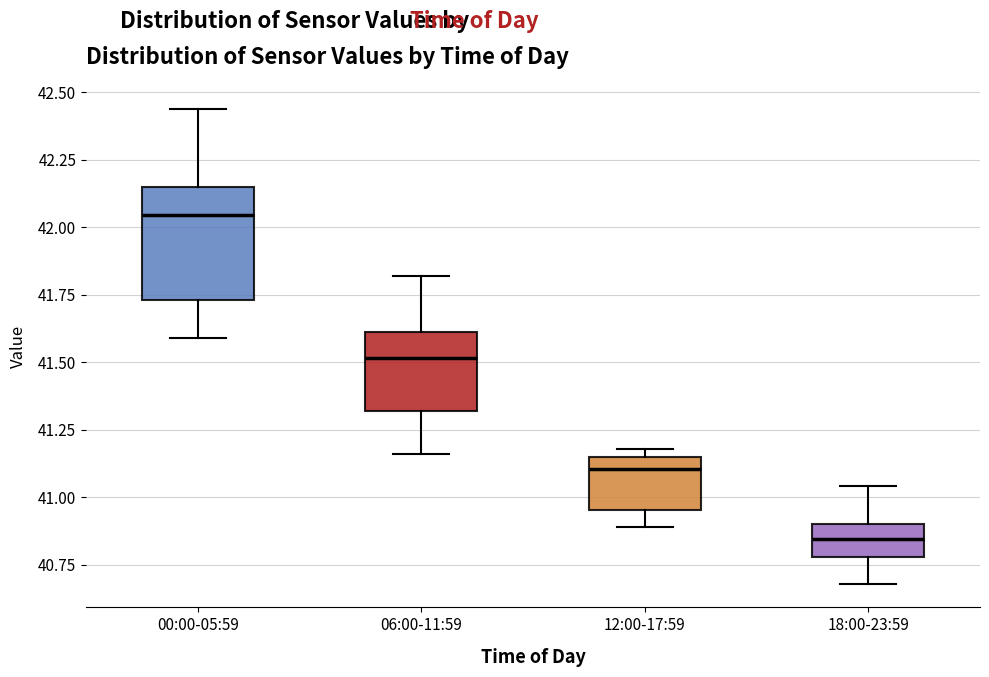

Reading left to right, transcribe this box plot: for each box, give where its median line is, the range the box spans, and where its two whiskers end, as read against the y-axis. The values are not printed on the chart, so give them approximately, as read against the axis.

00:00-05:59: median 42.05, box 41.75 to 42.15, whiskers 41.60 to 42.45
06:00-11:59: median 41.50, box 41.30 to 41.60, whiskers 41.15 to 41.80
12:00-17:59: median 41.10, box 40.95 to 41.15, whiskers 40.90 to 41.20
18:00-23:59: median 40.85, box 40.80 to 40.90, whiskers 40.70 to 41.05